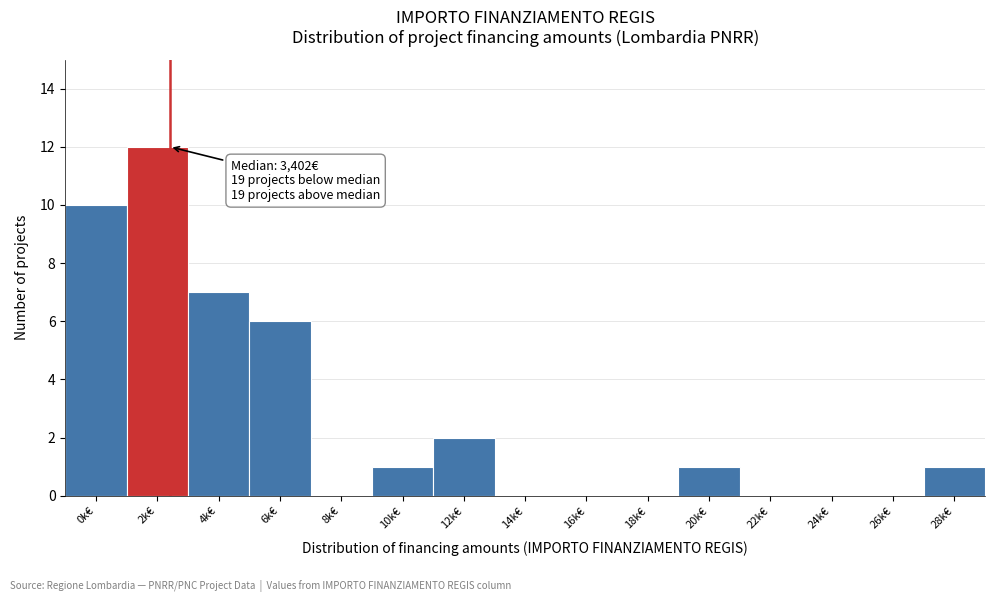

Reading left to right, what are all the values shown in this chart?

0k€=10	2k€=12	4k€=7	6k€=6	8k€=0	10k€=1	12k€=2	14k€=0	16k€=0	18k€=0	20k€=1	22k€=0	24k€=0	26k€=0	28k€=1